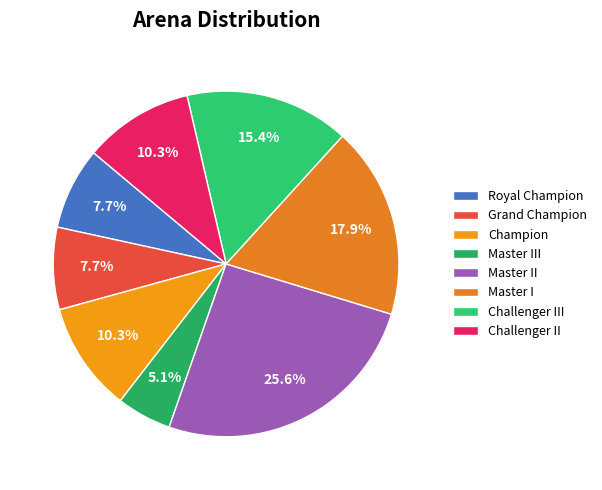

What percentage is the Master II slice, to the nearest percent?

26%